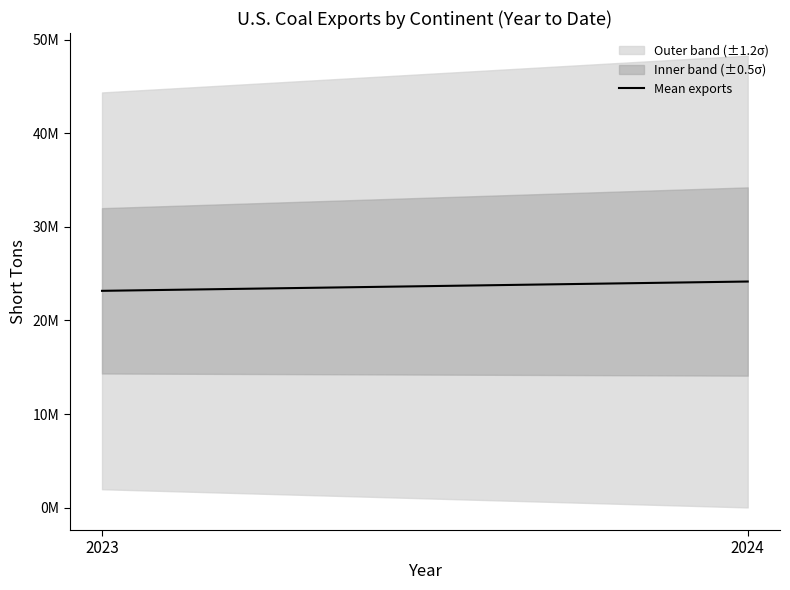

What is the difference between the maximum and minimum values?

994093.0